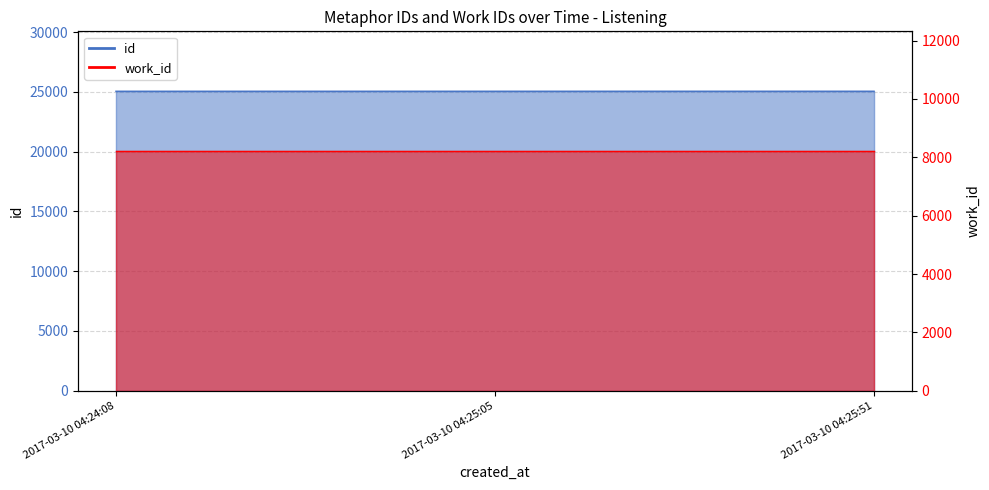

At which category does the chart reach its peak across all series?

2017-03-10 04:25:51